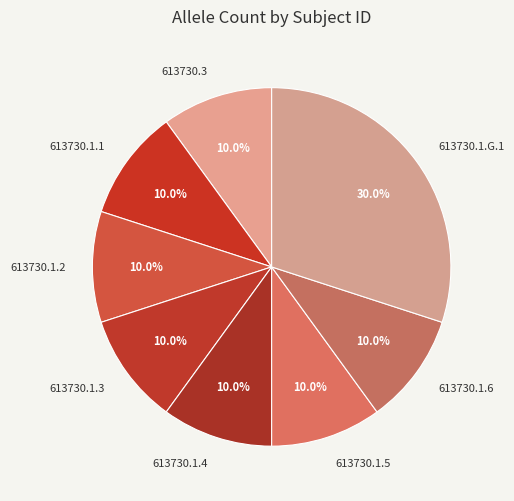

Count the number of slices in the pie.

8